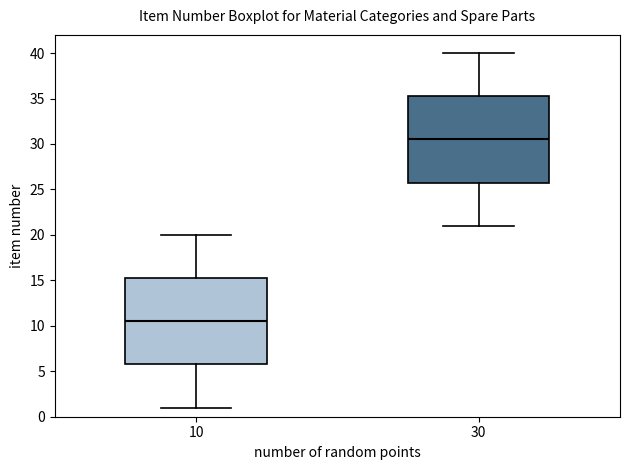

Which box's median line is the highest?

30